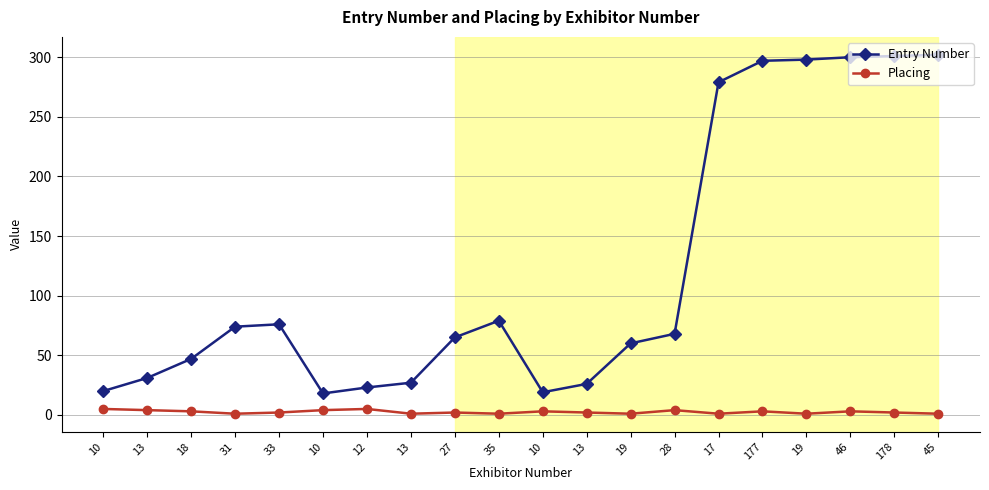

At which label does Entry Number reach its minimum?

10